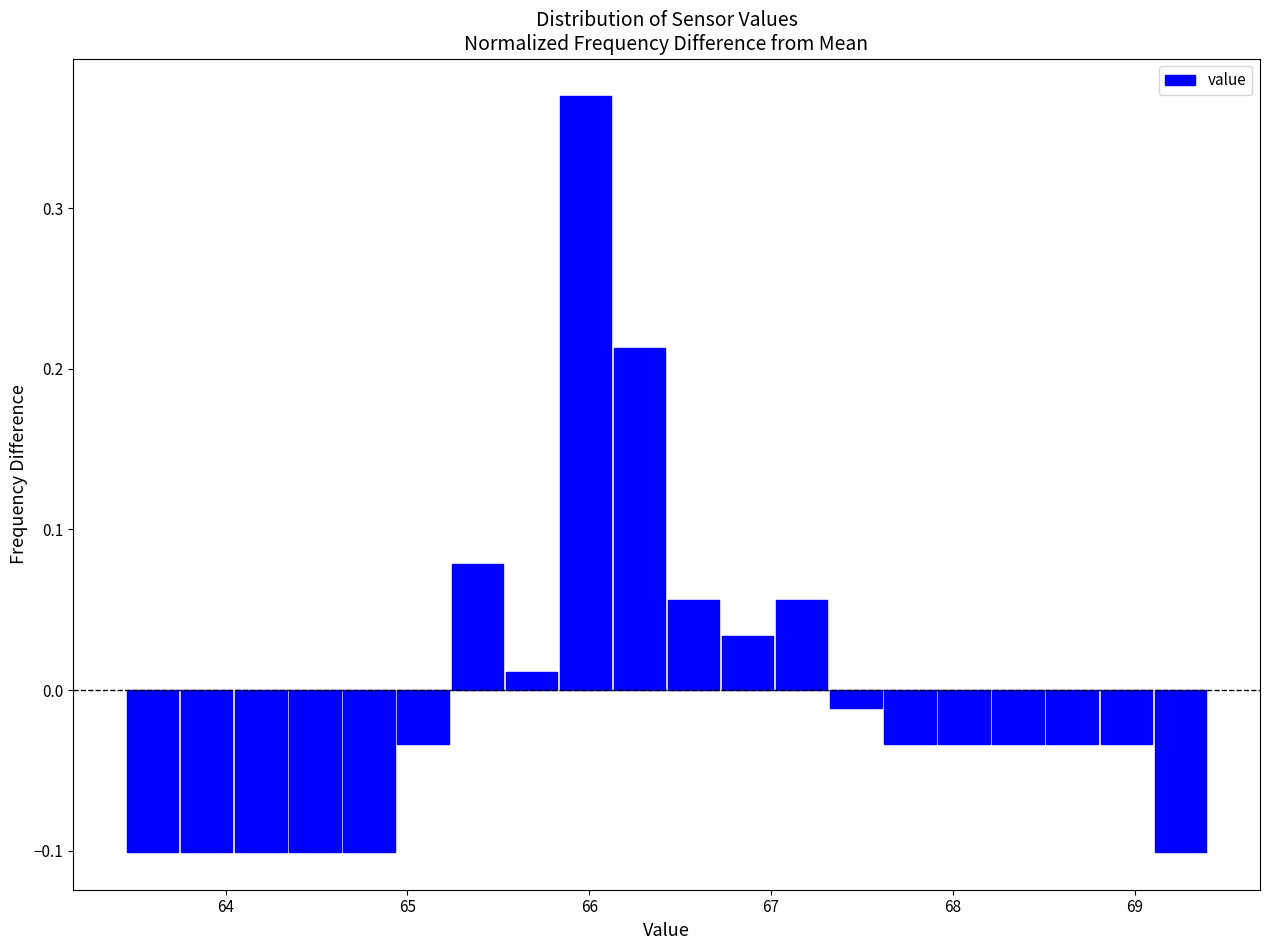

Around what value on the x-axis is the tallest bar? Give the approximate position of its centre, as read against the axis.

66.0